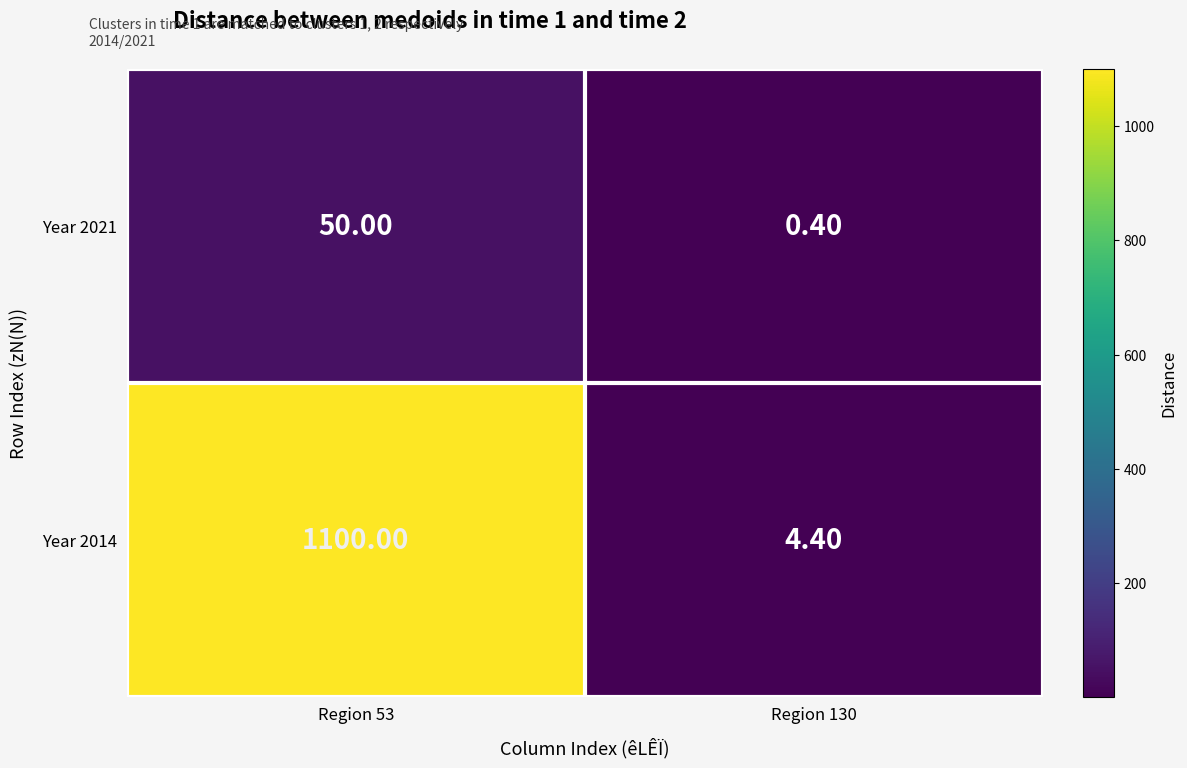

Which series has the largest total across all categories?

Year 2014